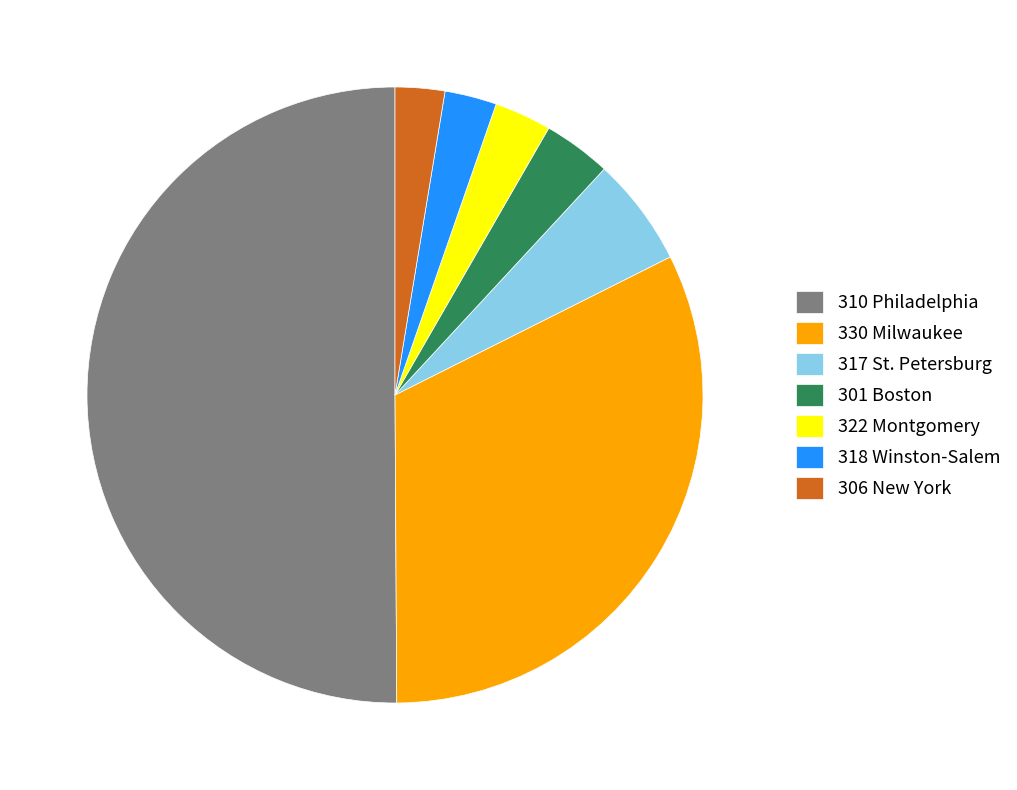

Is it true that 330 Milwaukee is 32% of the pie?

True